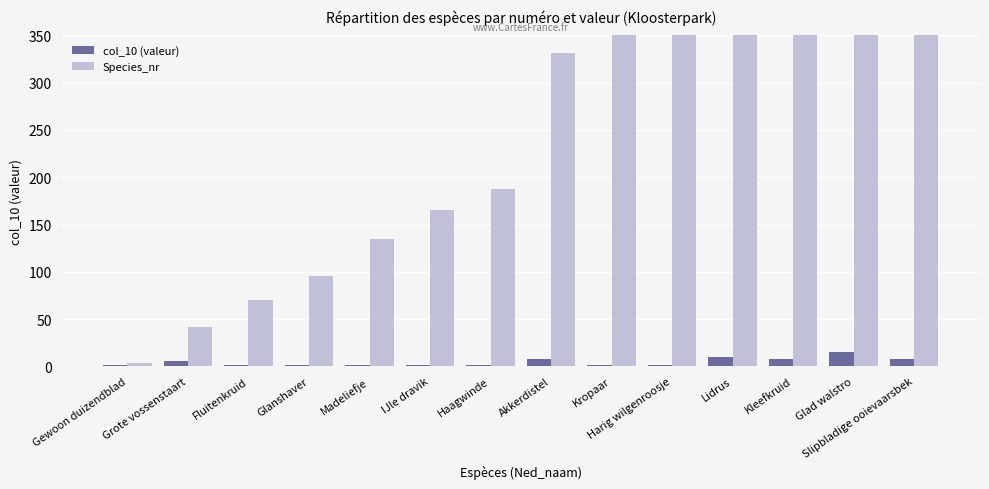

What is the label of the 7th bar from the left?

Haagwinde